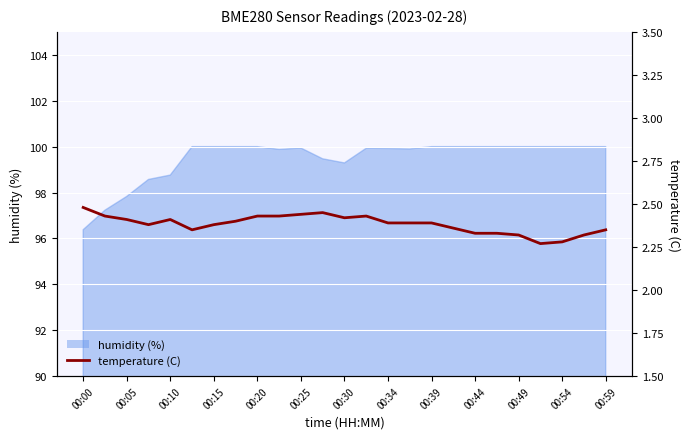

Reading left to right, what are all the values shown in this chart?

2.5	2.4	2.4	2.4	2.4	2.4	2.4	2.4	2.4	2.4	2.4	2.5	2.4	2.4	2.4	2.4	2.4	2.4	2.3	2.3	2.3	2.3	2.3	2.3	2.4